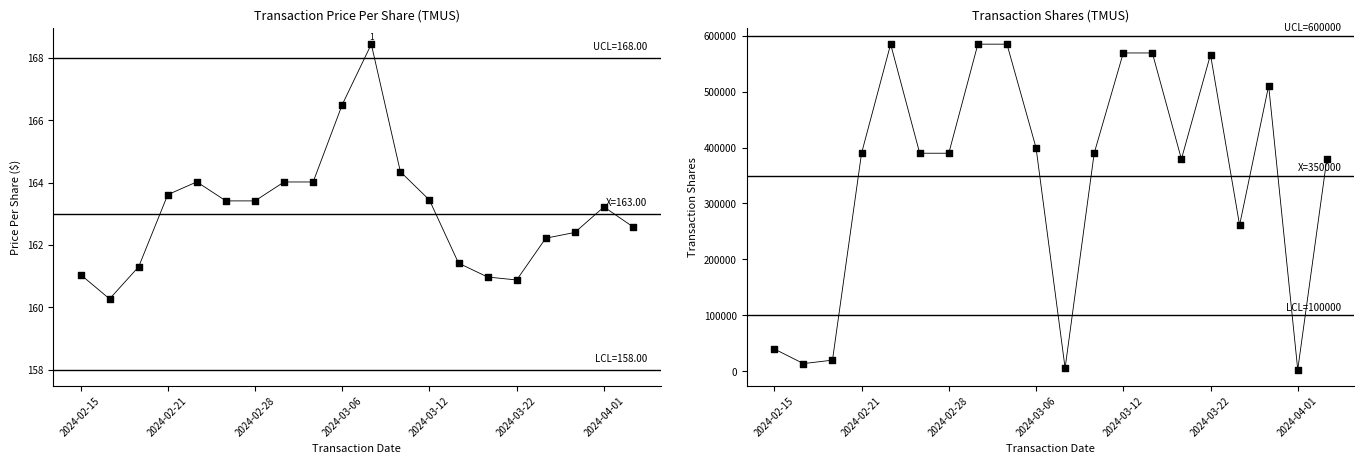

Which series reaches the minimum Y coordinate?

transactionPricePerShare